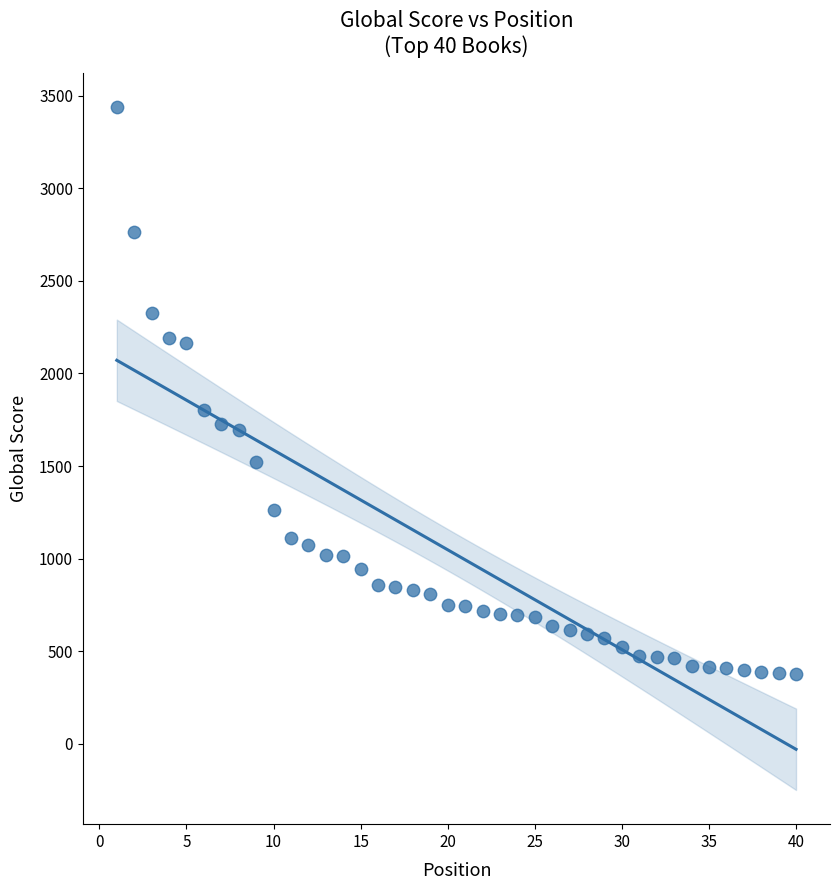

What Y value in the scatter plot is closest to 1909?

1804